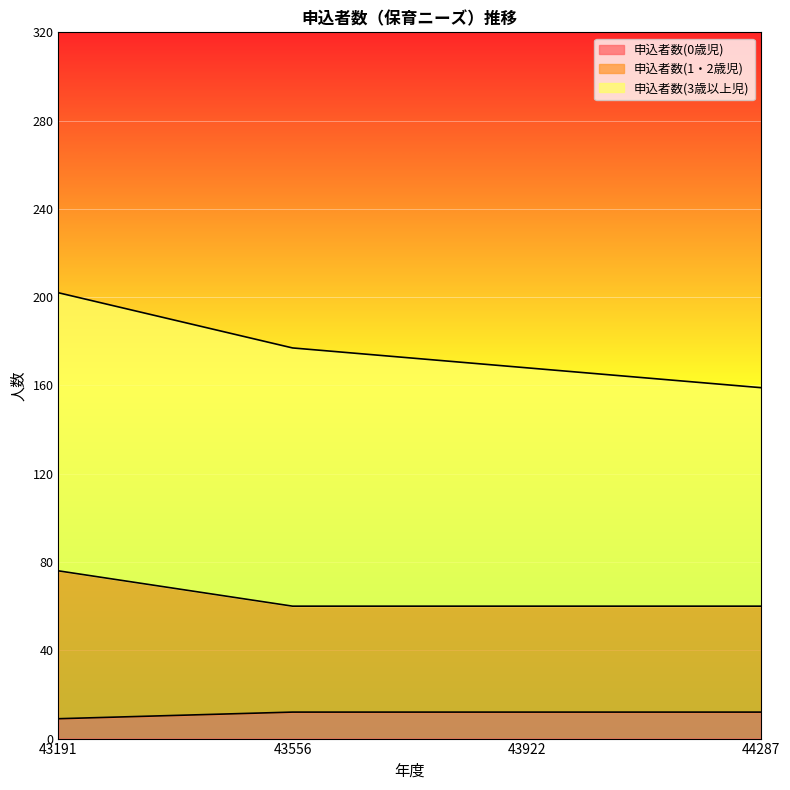

True or false: 申込者数(1・2歳児) and 申込者数(0歳児) cross at least once.

False